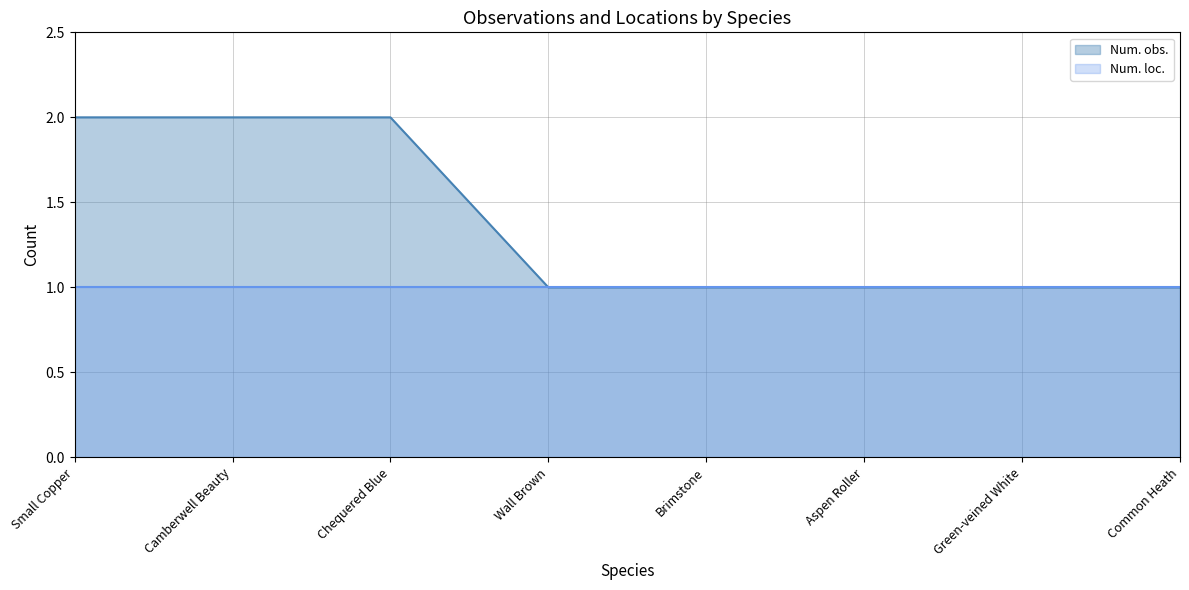

Reading left to right, list all the values displayed in this chart.

2	2	2	1	1	1	1	1